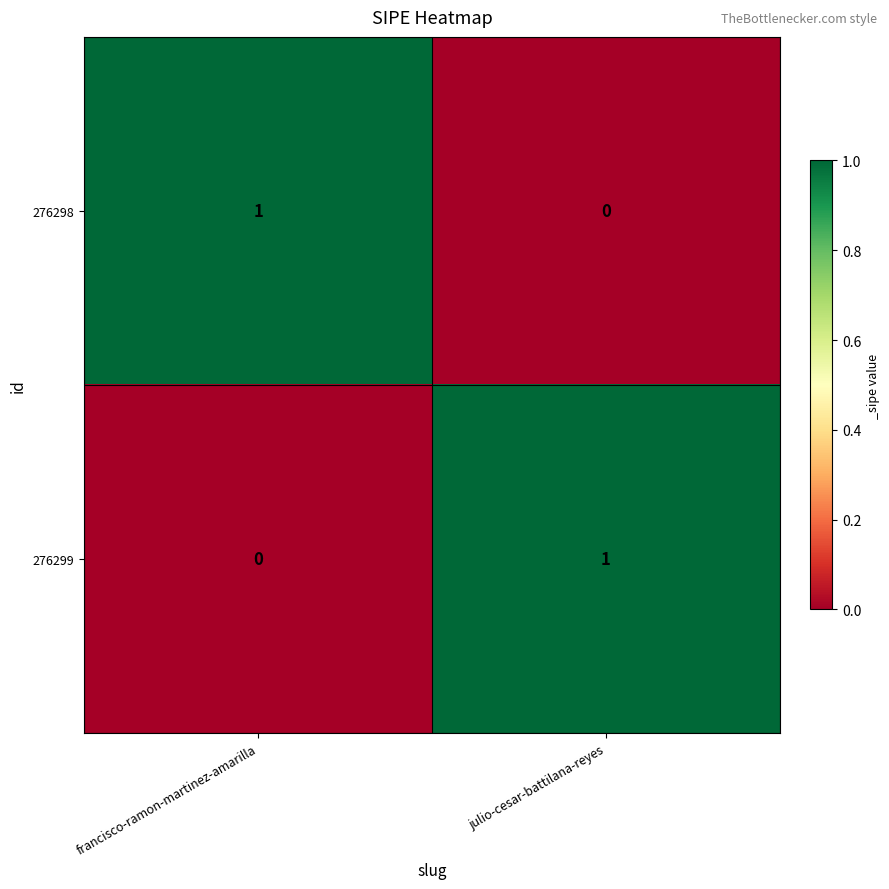

Is the value of 276298 at francisco-ramon-martinez-amarilla greater than the value of 276299 at francisco-ramon-martinez-amarilla?

Yes